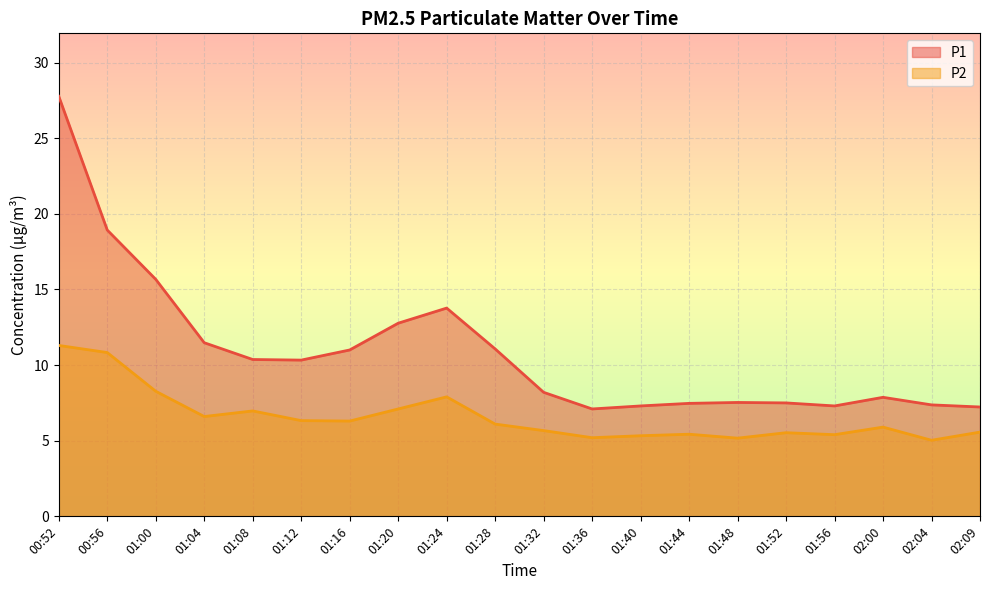

How many lines are shown in the chart?

2